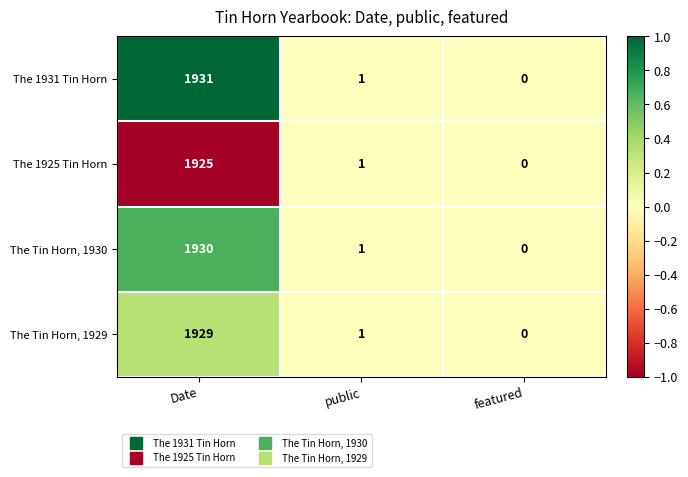

What is the total value across all series at Date?

7715